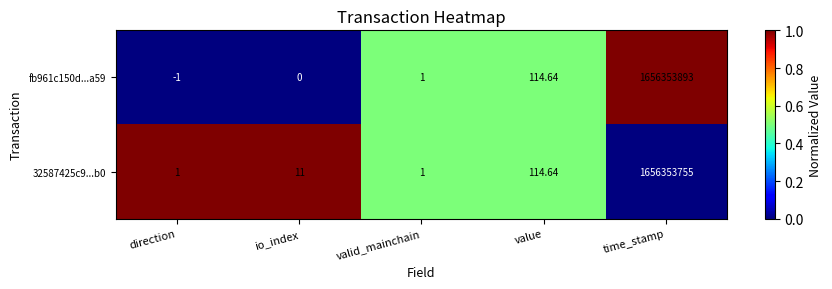

Which label corresponds to the largest value in the chart?

time_stamp